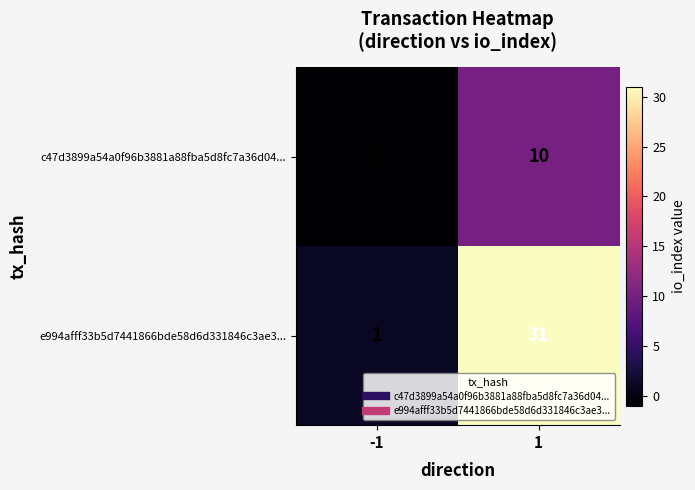

The value of e994afff33b5d7441866bde58d6d331846c3ae3... at -1 is 1. True or false?

True